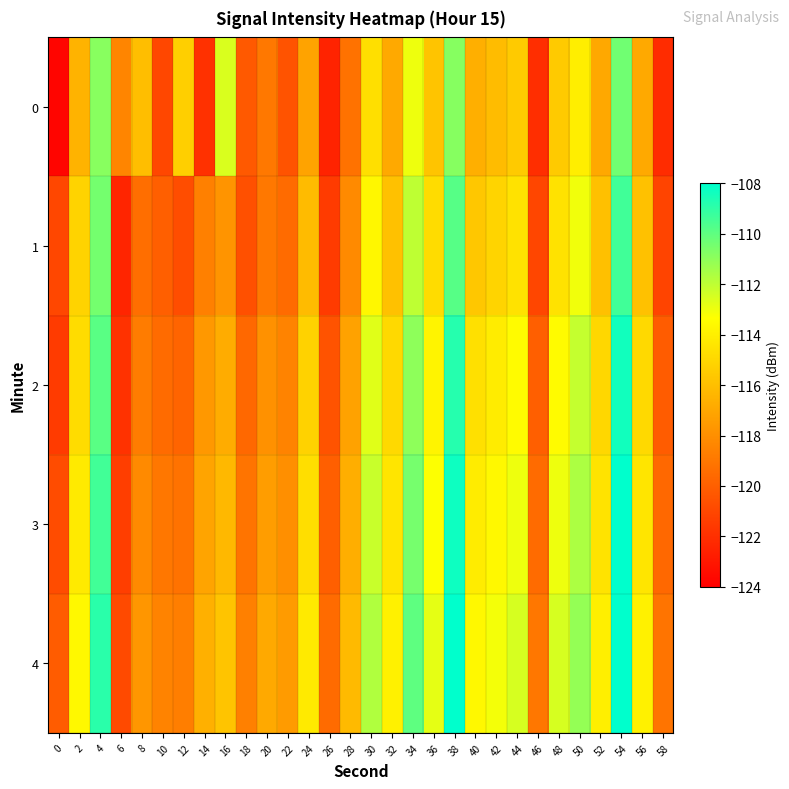

What is the minimum value shown in the chart?

-123.7